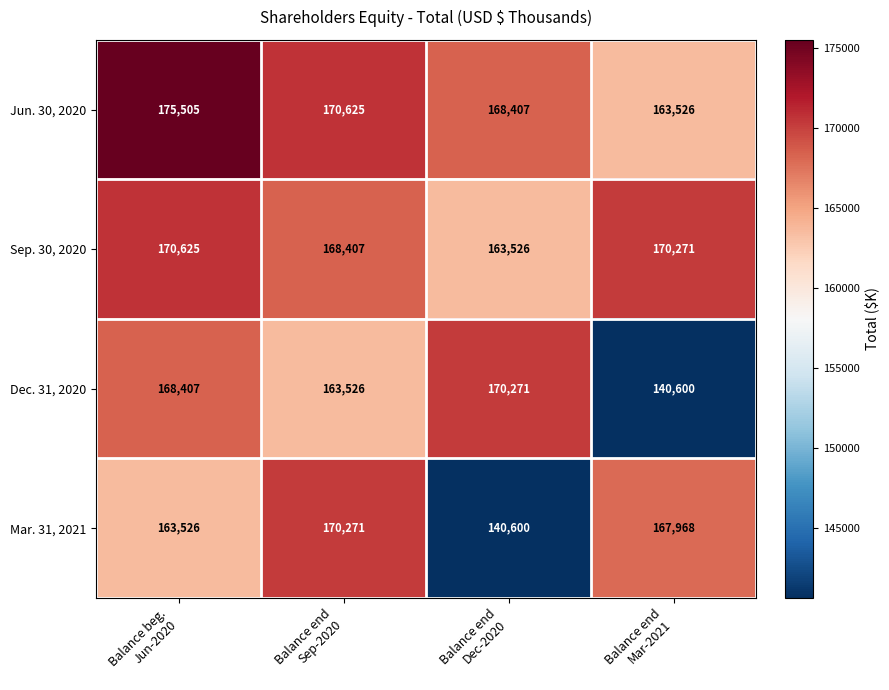

Count the Jun. 30, 2020 values in the range 168407 to 175505.

3